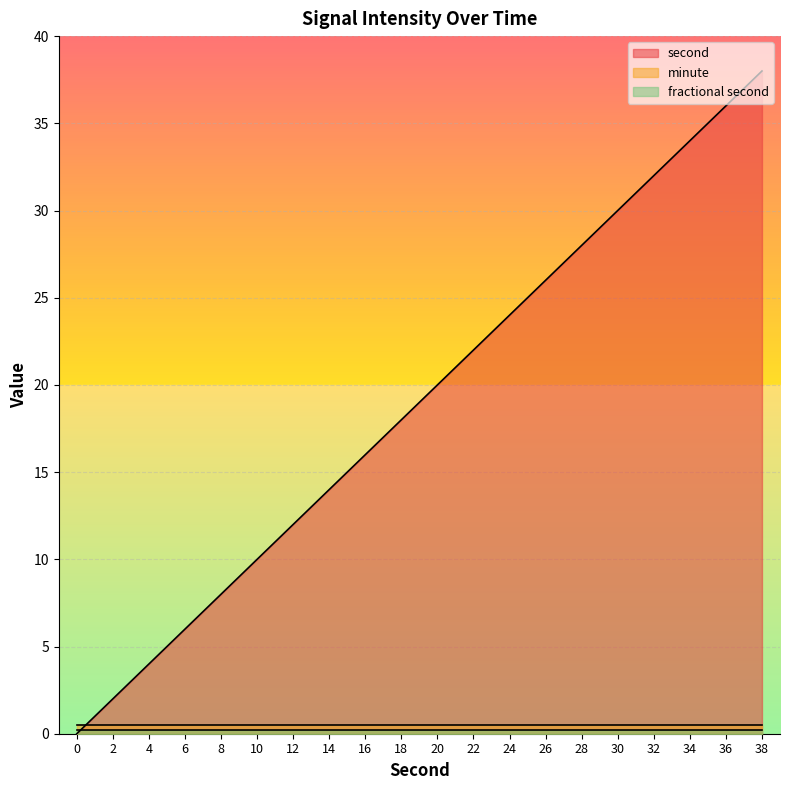

What is the difference between the maximum and minimum values in the second series?

38.0